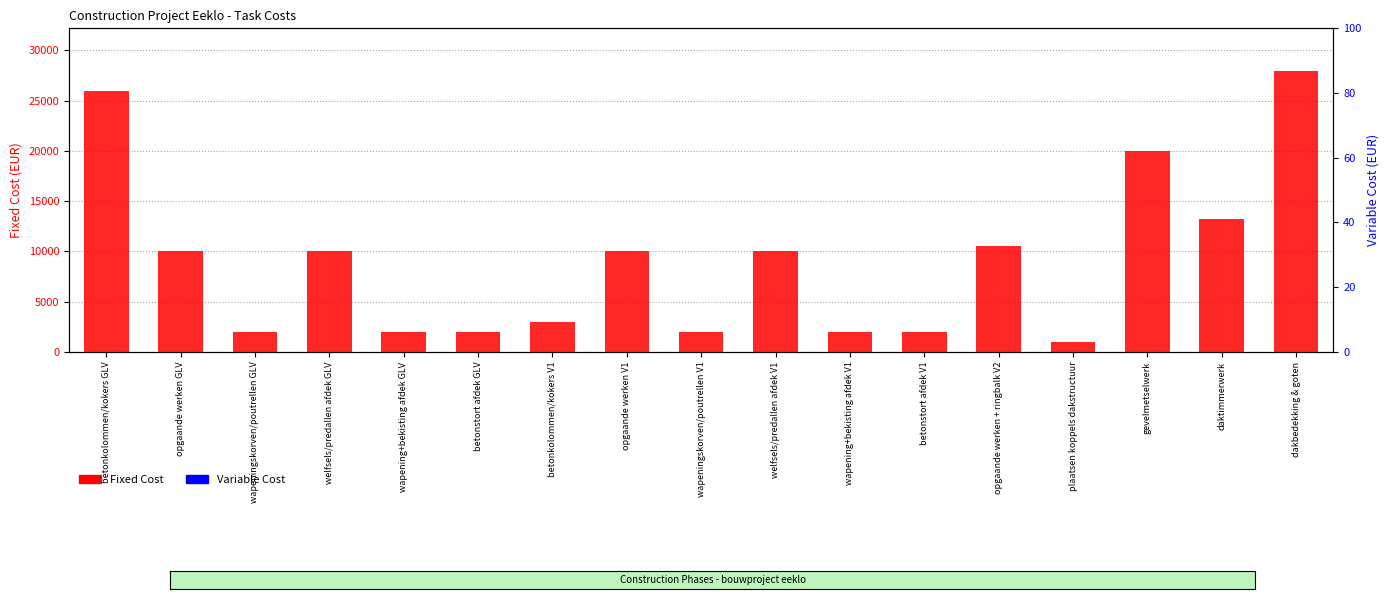

Is the value of Fixed Cost at plaatsen koppels dakstructuur greater than the value of Variable Cost at wapeningskorven/poutrellen GLV?

Yes